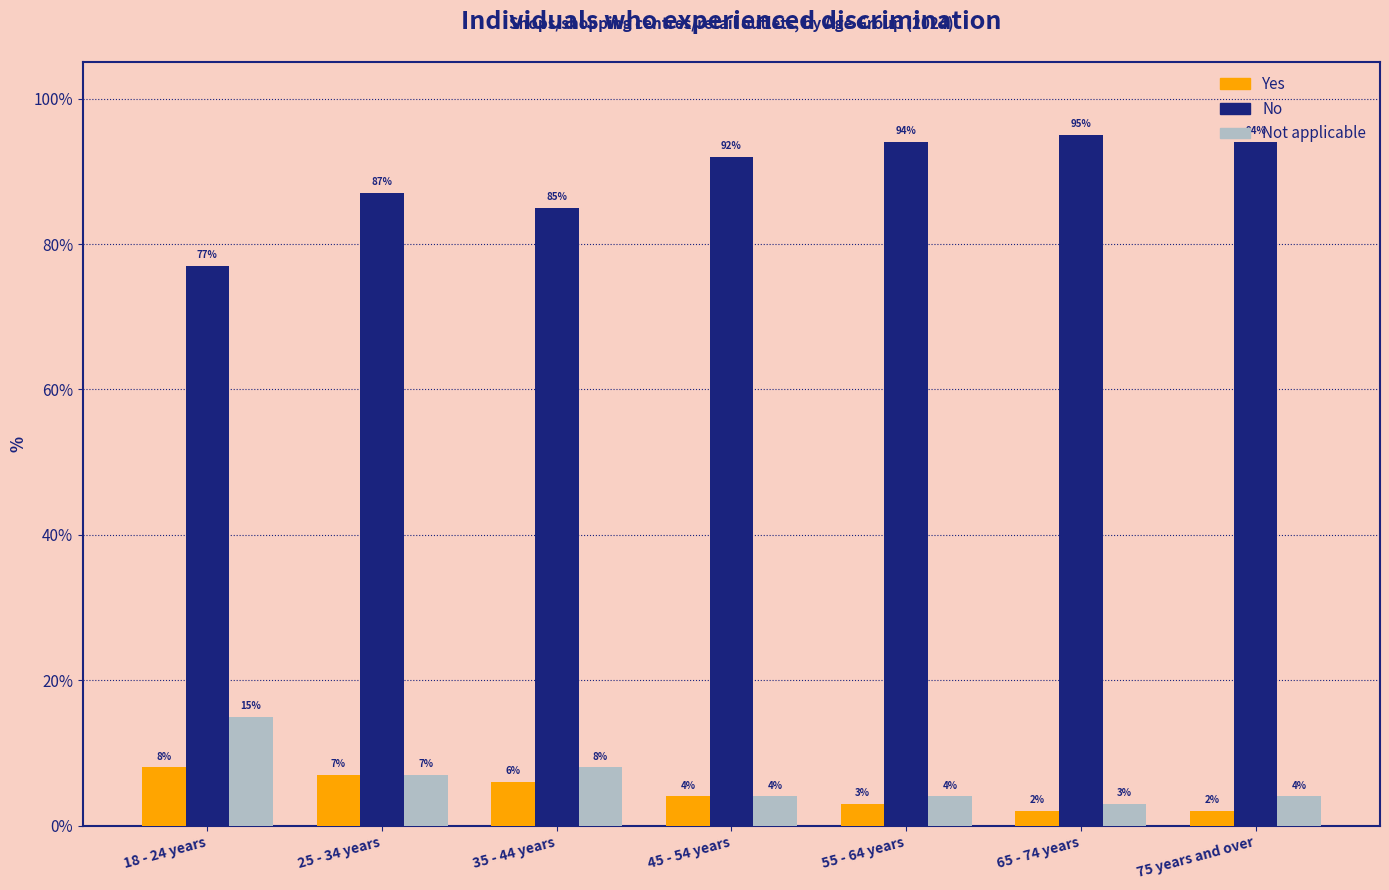

Reading left to right, extract all data points from this chart.

Yes: 8	7	6	4	3	2	2
No: 77	87	85	92	94	95	94
Not applicable: 15	7	8	4	4	3	4